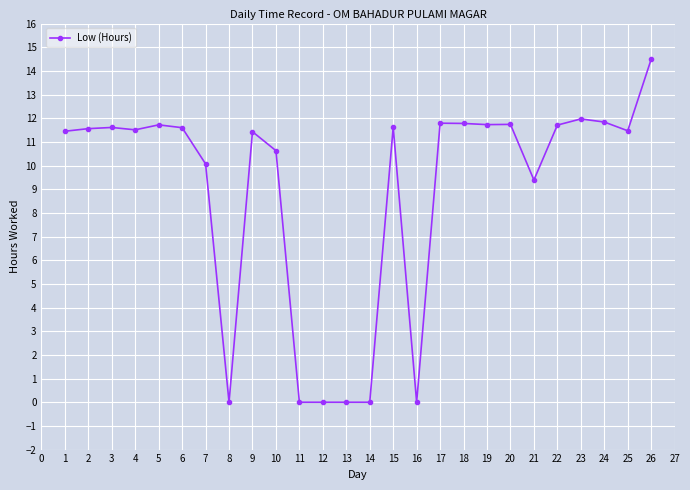

Approximately how many times larger is the value at 21 compared to 15?

0.8